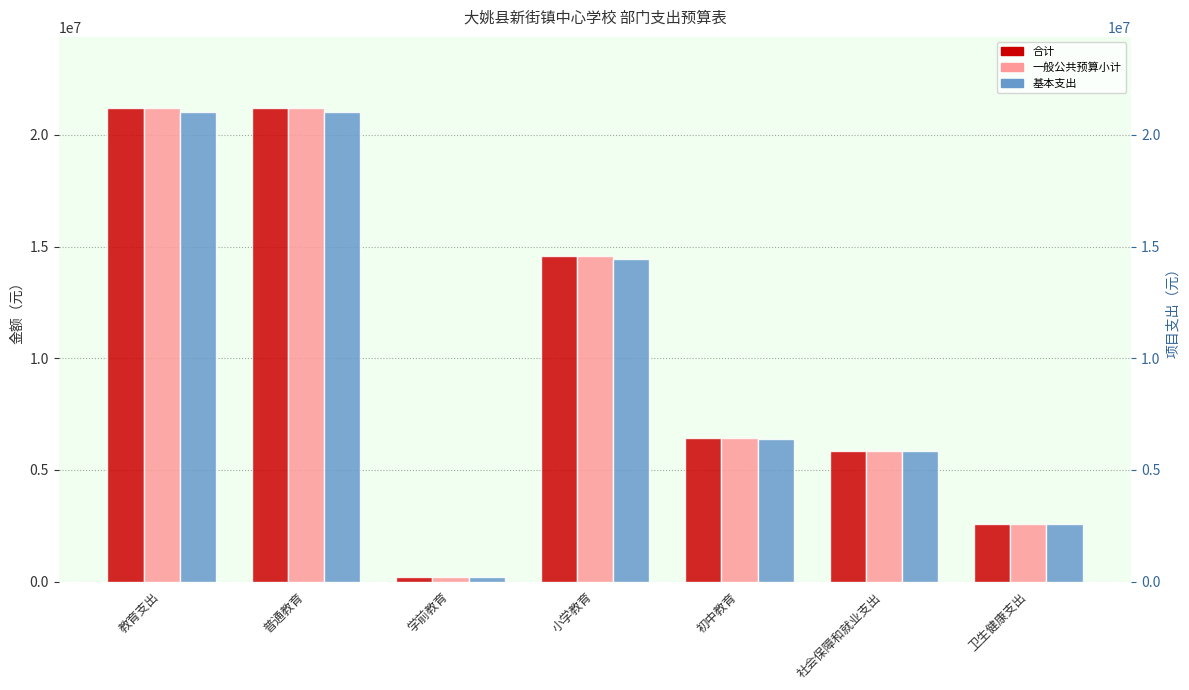

What is the highest value of the 基本支出 series?

21018533.9